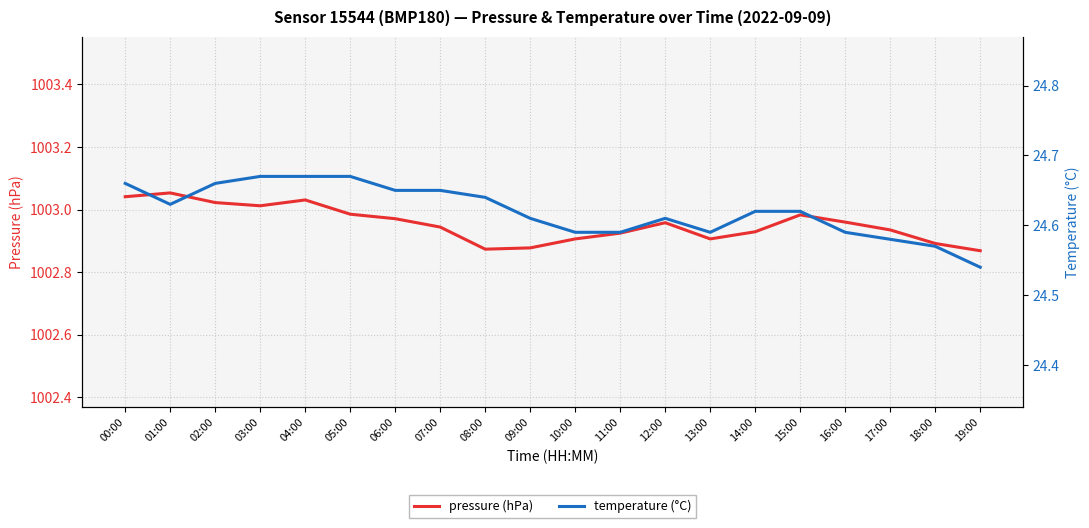

True or false: pressure (hPa) and temperature (°C) cross at least once.

False